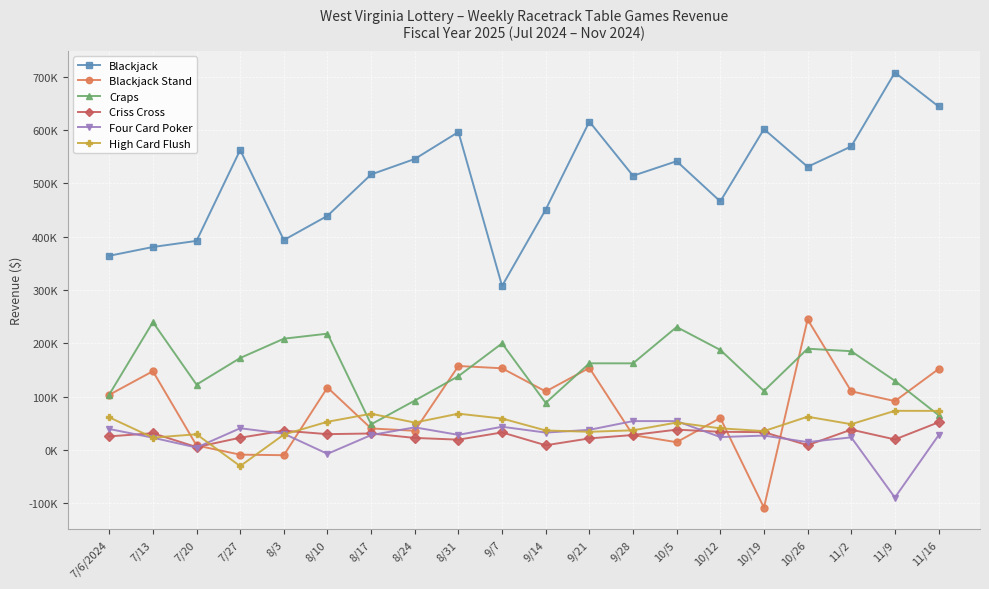

Is it true that Criss Cross equals 52071.0 at 11/16?

True